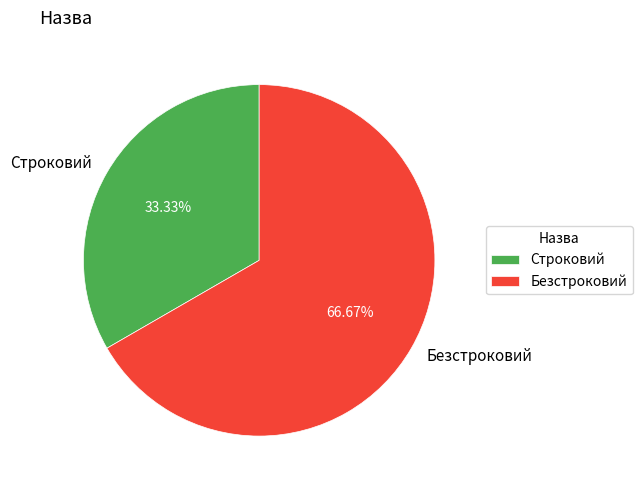

How many slices are in this pie chart?

2